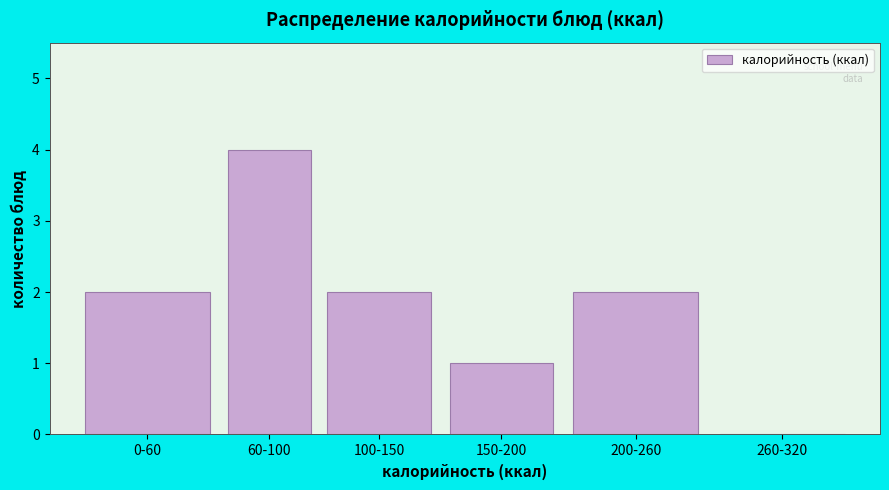

Reading left to right, what are all the values shown in this chart?

0-60=2	60-100=4	100-150=2	150-200=1	200-260=2	260-320=0